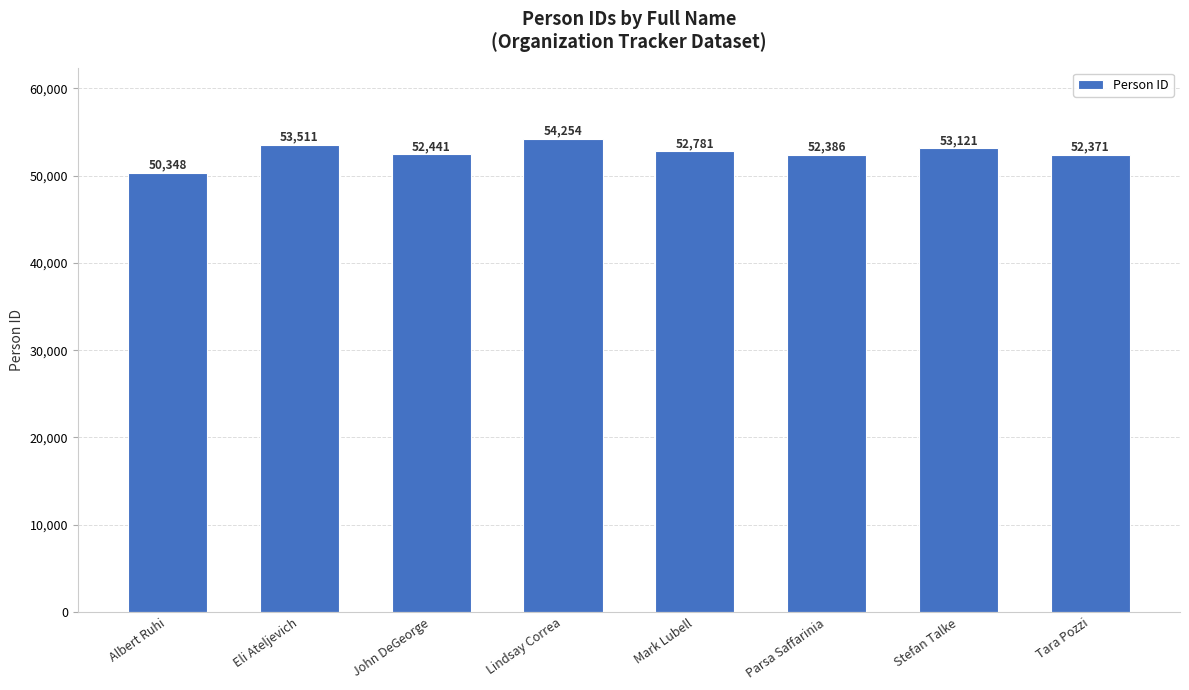

Which category has the highest value across all series?

Lindsay Correa